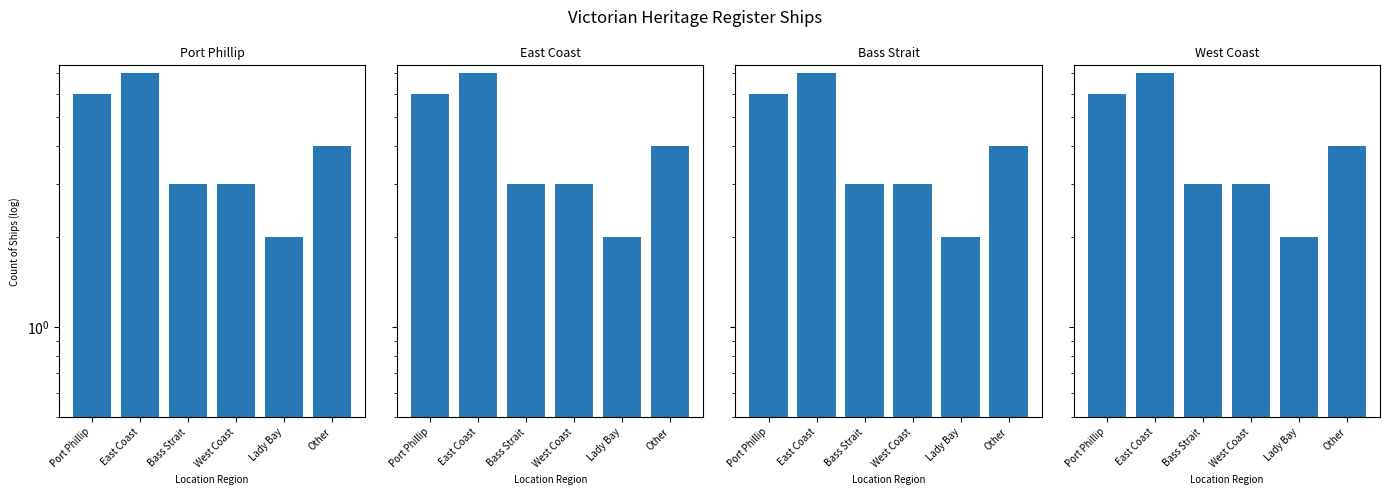

What is the maximum value for Port Phillip?

7